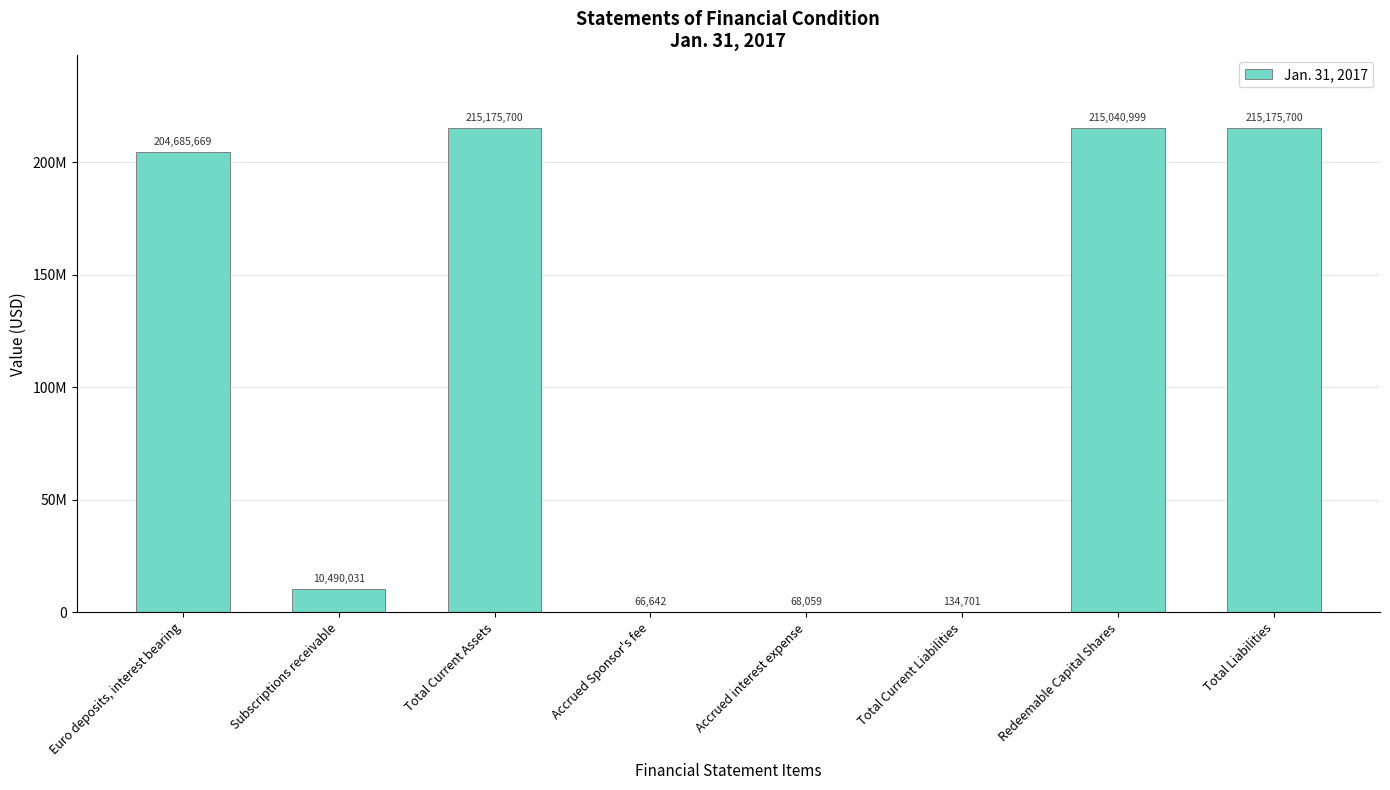

Rank the categories by value from lowest to highest.

Accrued Sponsor's fee, Accrued interest expense, Total Current Liabilities, Subscriptions receivable, Euro deposits, interest bearing, Redeemable Capital Shares, Total Current Assets, Total Liabilities